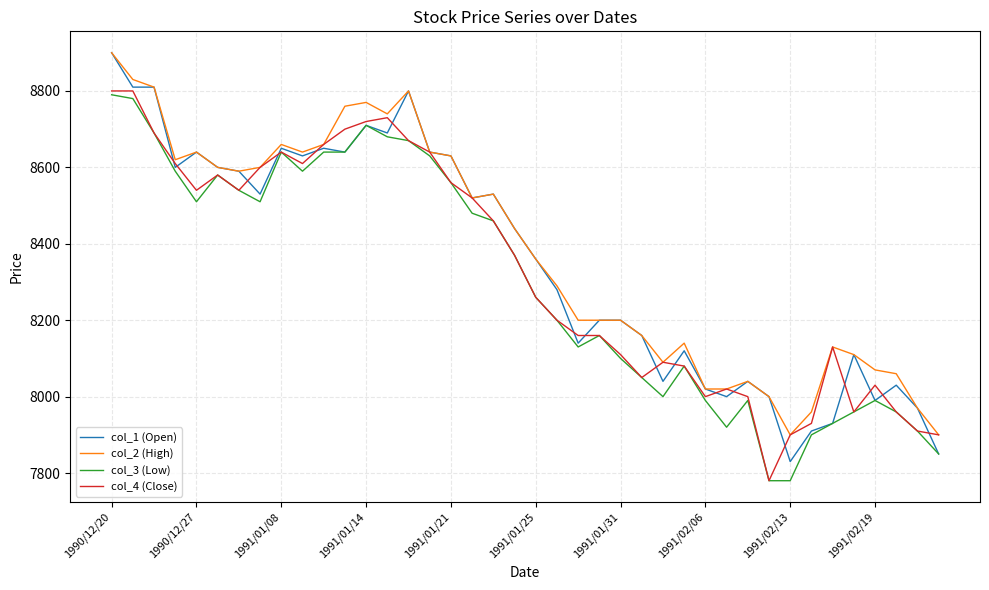

What is the maximum value for col_4 (Close)?

8800